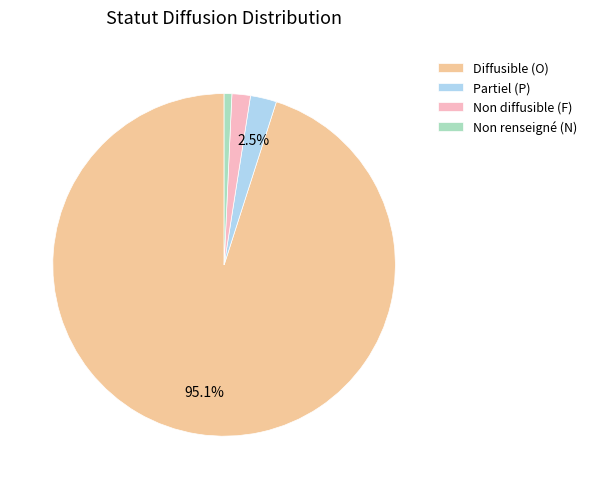

Rank the categories by value from lowest to highest.

Non renseigné (N), Non diffusible (F), Partiel (P), Diffusible (O)